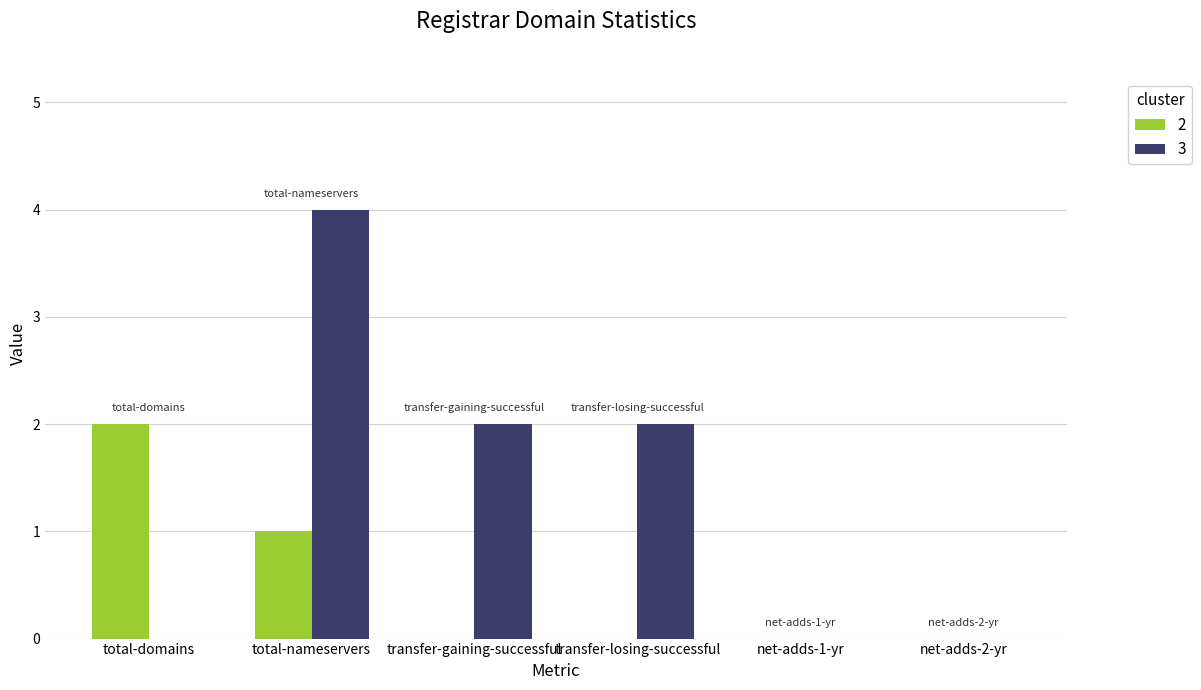

Reading left to right, what are all the values shown in this chart?

2: 2	1	0	0	0	0
3: 0	4	2	2	0	0